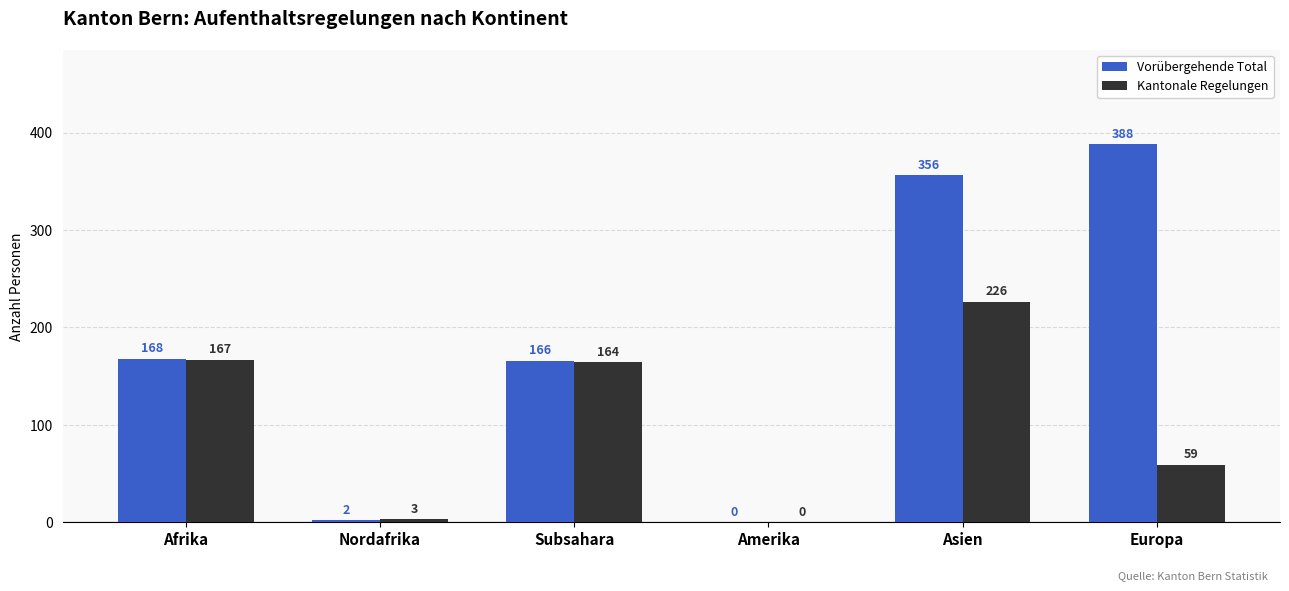

What is the difference between the Kantonale Regelungen values at Afrika and Europa?

108